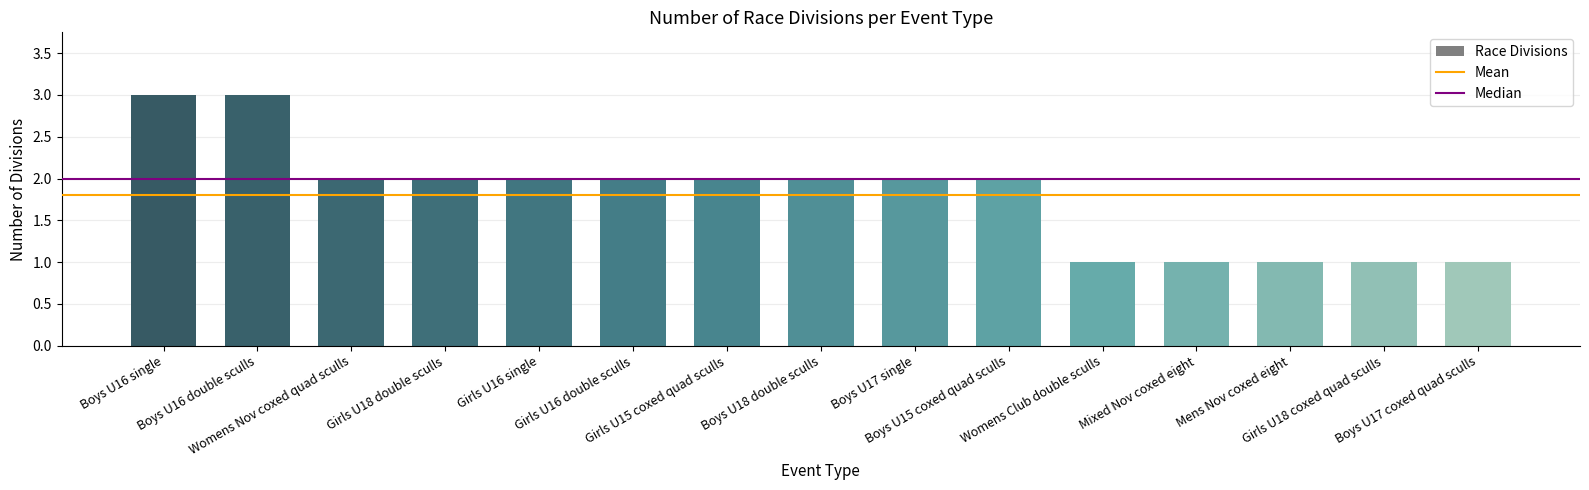

Does the chart contain stacked bars?

No